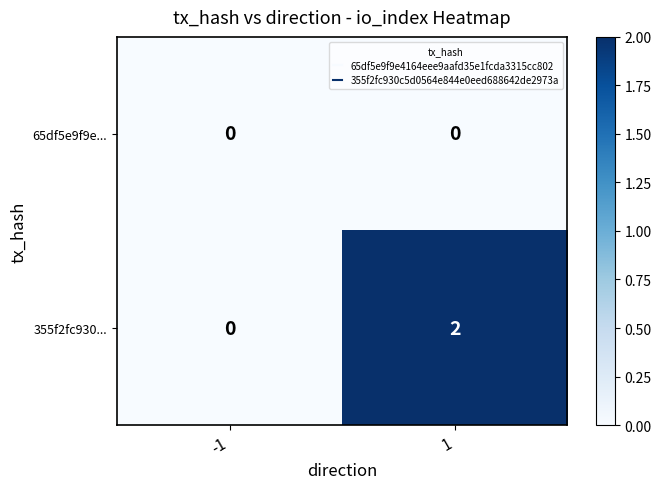

Is the value of 355f2fc930... at 1 greater than the value of 65df5e9f9e... at 1?

Yes